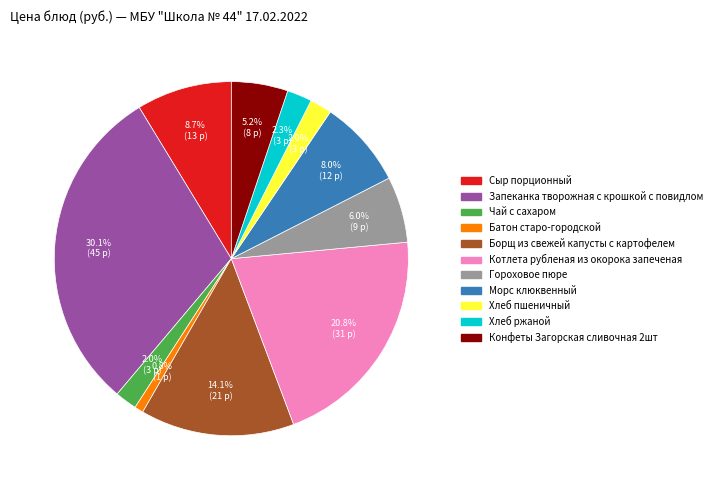

Which has a higher value, Чай с сахаром or Запеканка творожная с крошкой с повидлом?

Запеканка творожная с крошкой с повидлом